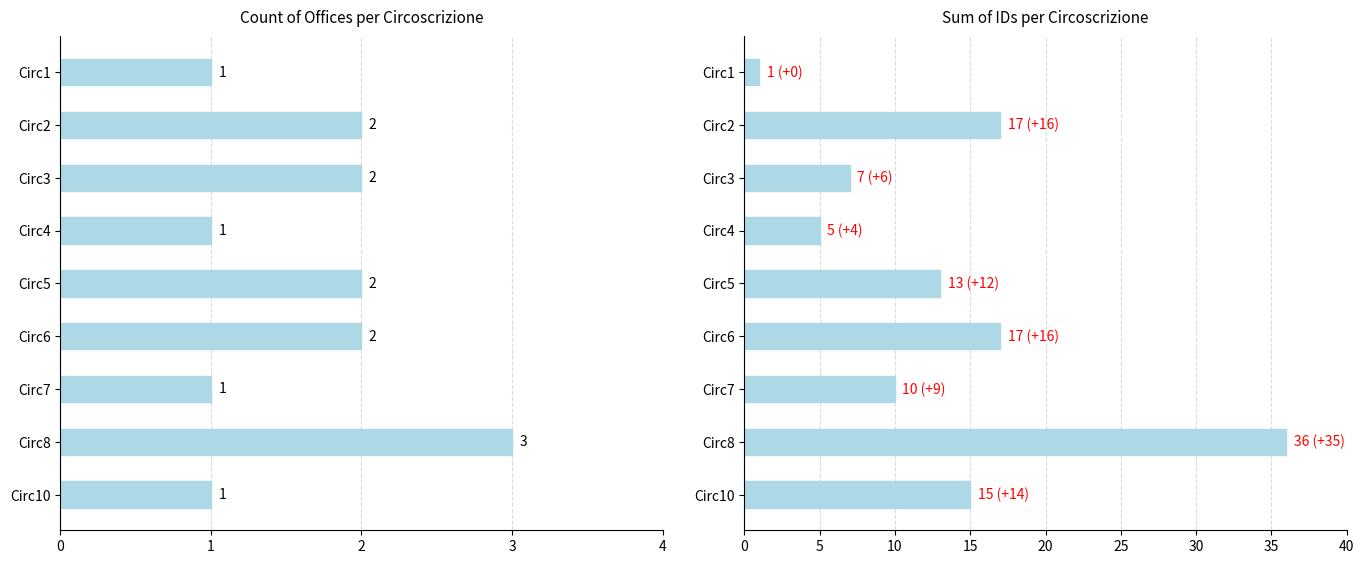

At which category is the sum across all series the highest?

Circ8